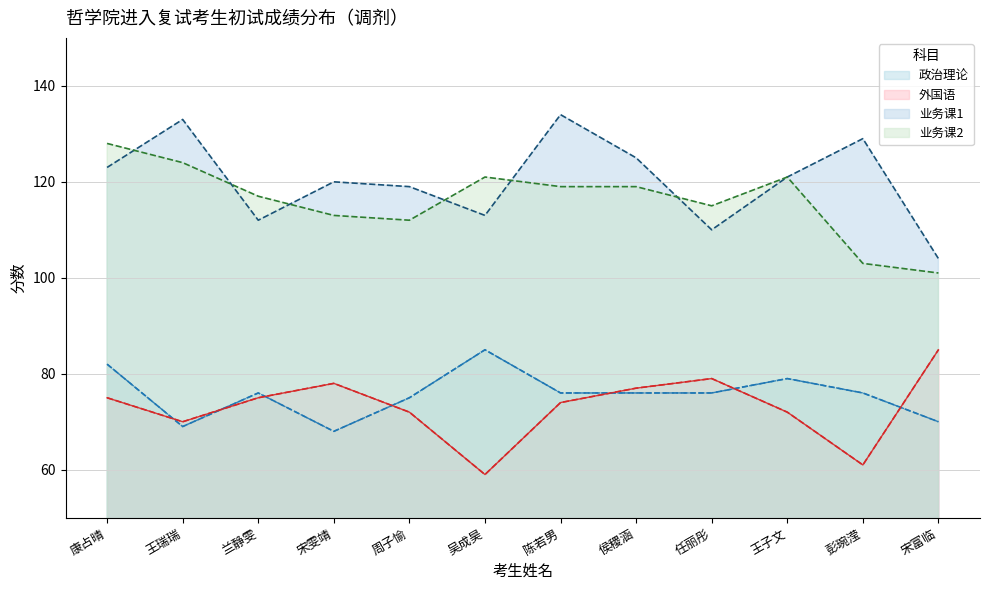

Reading left to right, extract all data points from this chart.

政治理论: 康占晴=82	王瑞瑞=69	兰静雯=76	宋雯靖=68	周子愉=75	吴成昊=85	陈若男=76	侯稷涵=76	任丽彤=76	王子文=79	彭琬滢=76	宋富临=70
外国语: 康占晴=75	王瑞瑞=70	兰静雯=75	宋雯靖=78	周子愉=72	吴成昊=59	陈若男=74	侯稷涵=77	任丽彤=79	王子文=72	彭琬滢=61	宋富临=85
业务课1: 康占晴=123	王瑞瑞=133	兰静雯=112	宋雯靖=120	周子愉=119	吴成昊=113	陈若男=134	侯稷涵=125	任丽彤=110	王子文=121	彭琬滢=129	宋富临=104
业务课2: 康占晴=128	王瑞瑞=124	兰静雯=117	宋雯靖=113	周子愉=112	吴成昊=121	陈若男=119	侯稷涵=119	任丽彤=115	王子文=121	彭琬滢=103	宋富临=101